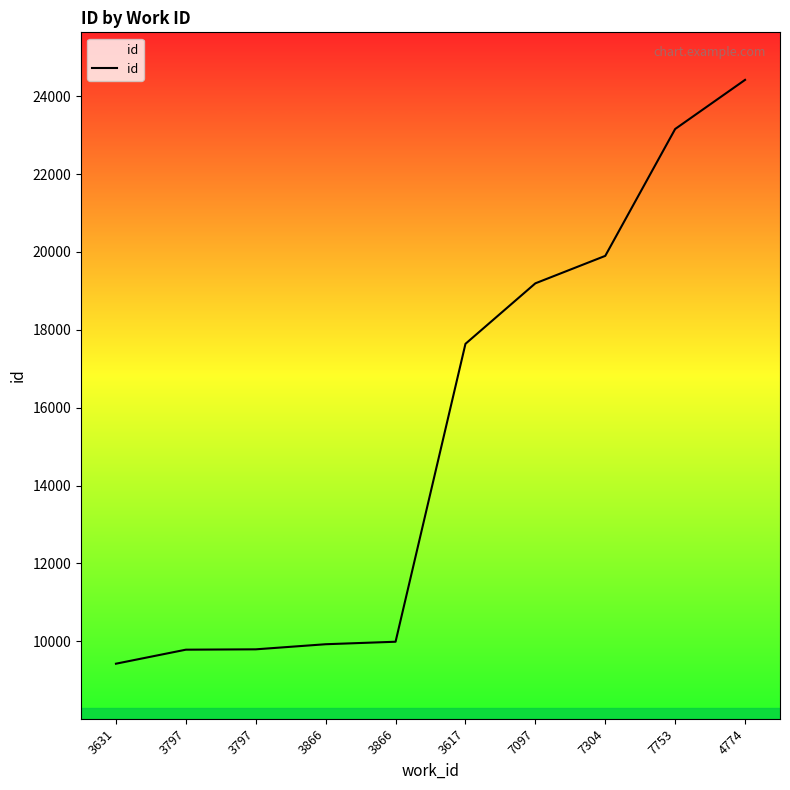

Between 7753 and 3797, which is larger?

7753